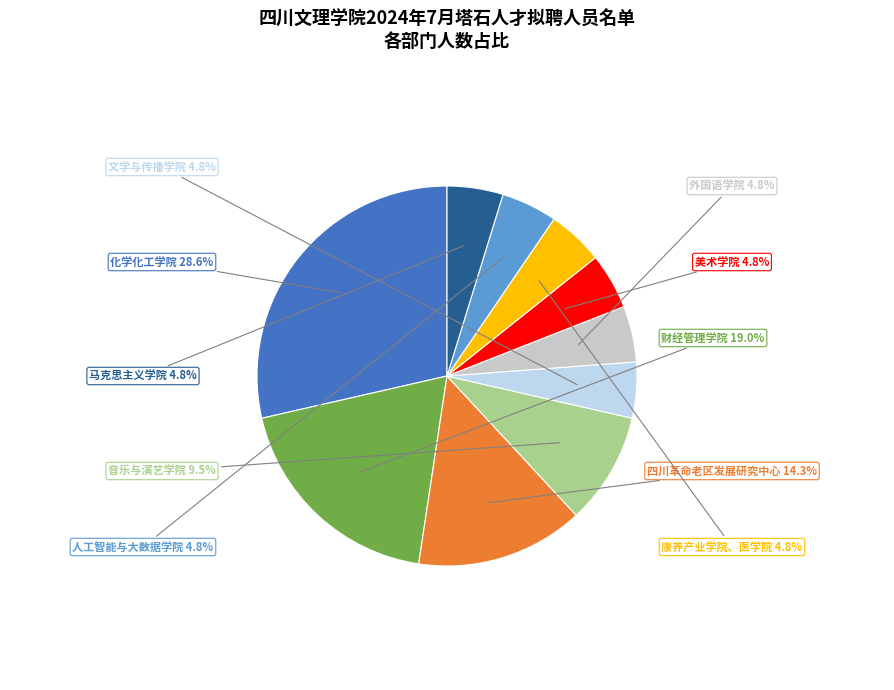

Is there a majority slice in this chart?

No